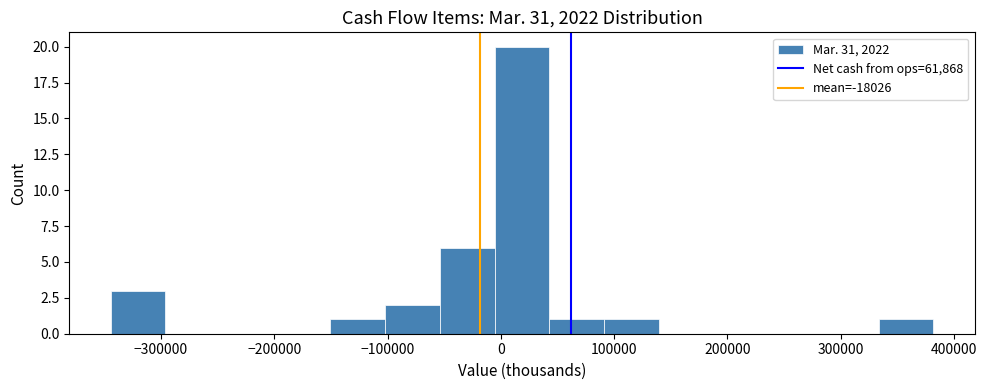

Reading left to right, transcribe this chart: for each bar, give the range it covers on the x-axis and its height. Neither the bar edges nor the heights are printed on the chart, so give them approximately, as read against the axes.

-340000 to -300000: 3
-300000 to -250000: 0
-250000 to -200000: 0
-200000 to -150000: 0
-150000 to -100000: 1
-100000 to -50000: 2
-50000 to -10000: 6
-10000 to 40000: 20
40000 to 90000: 1
90000 to 140000: 1
140000 to 190000: 0
190000 to 240000: 0
240000 to 290000: 0
290000 to 330000: 0
330000 to 380000: 1